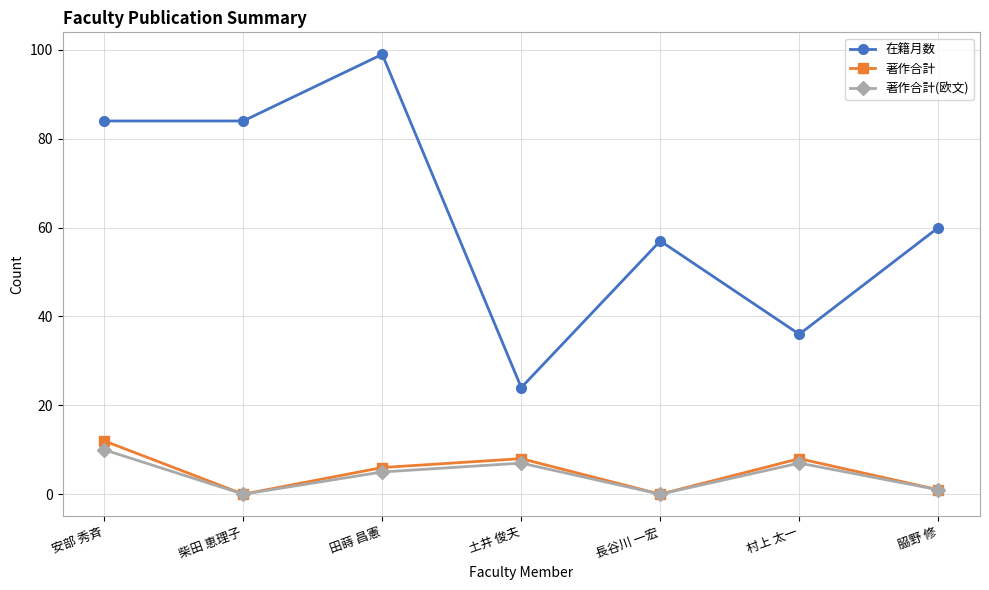

At which category does the chart reach its peak across all series?

田蒔 昌憲